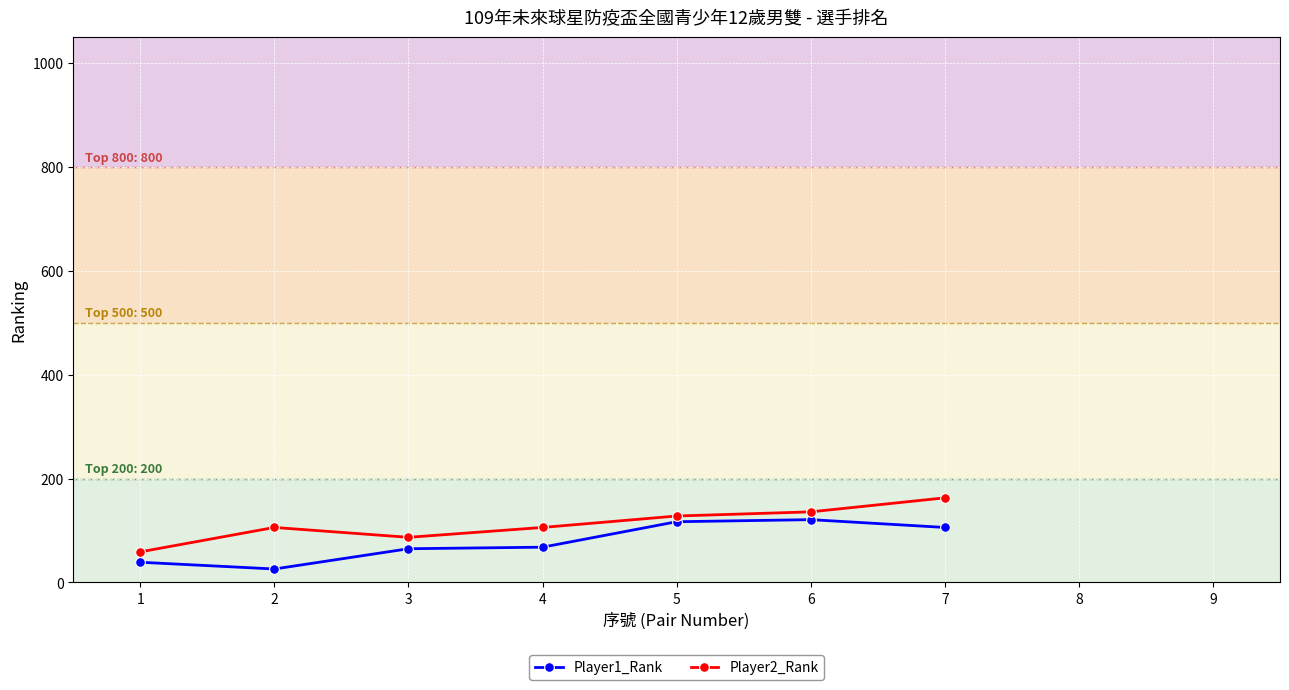

Where does the Player2_Rank series first go above 128?

6